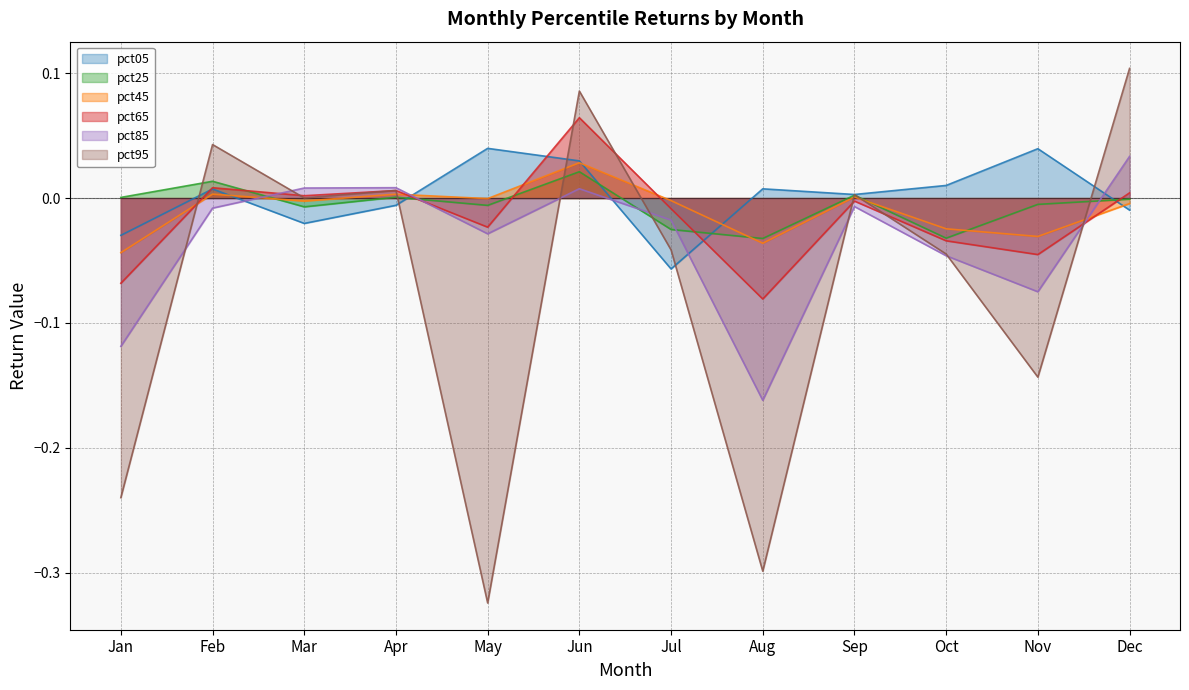

What is the difference between the maximum and second lowest values in the pct95 series?

0.4